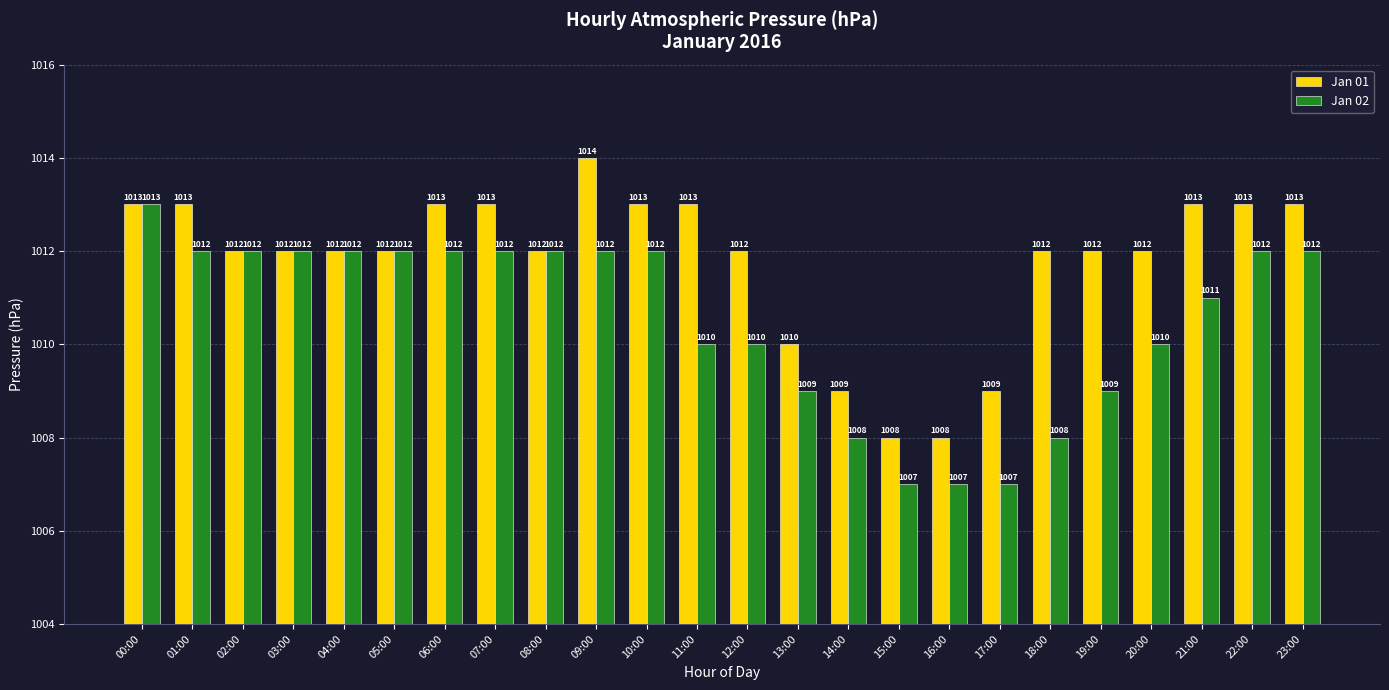

How many distinct data groups are displayed?

2